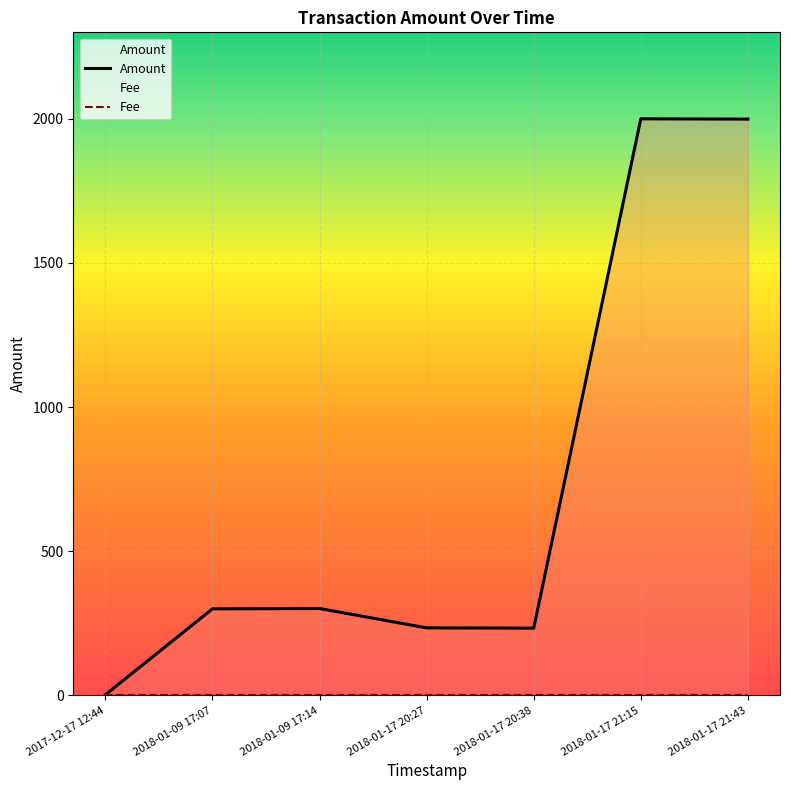

What is the difference between the Amount values at 2018-01-09 17:07 and 2018-01-17 21:15?

1700